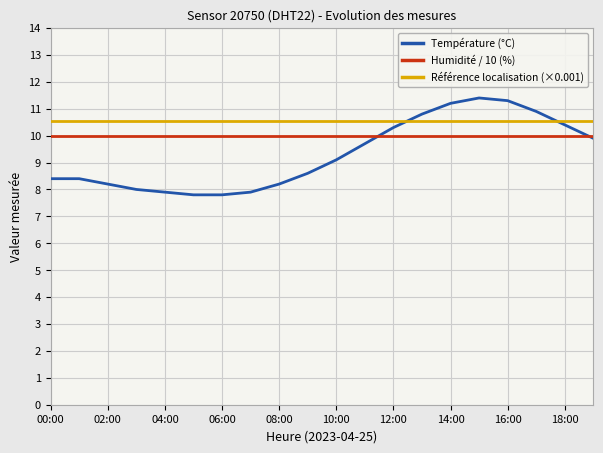

How many intersections are there between Référence localisation (×0.001) and Température (°C)?

2